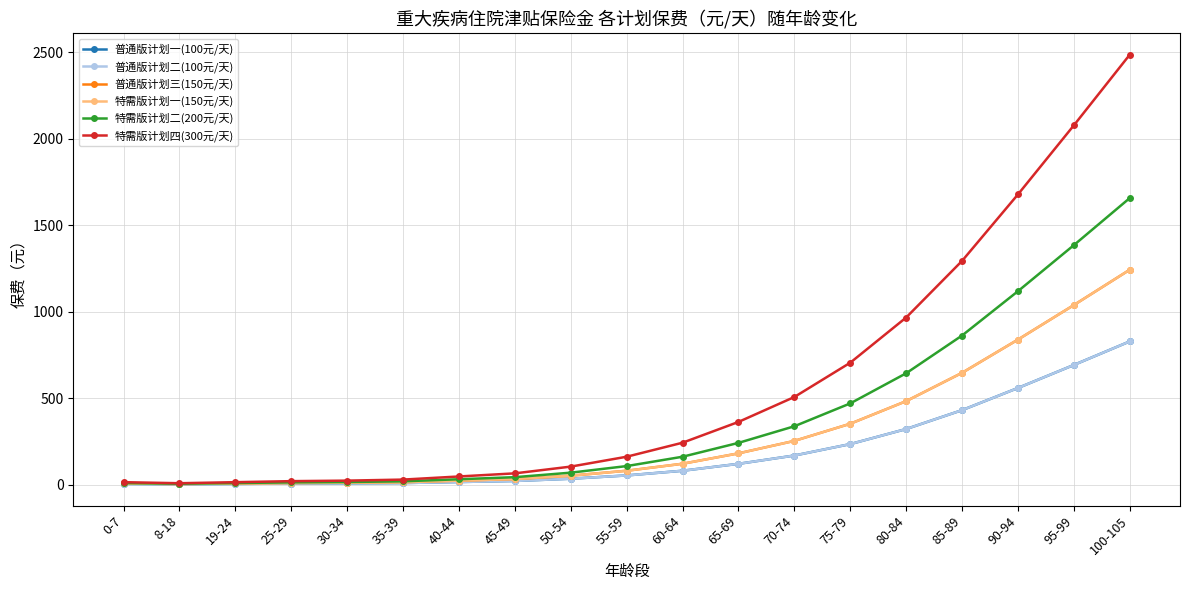

Reading right to left, transcribe all the data shown in this chart.

普通版计划一(100元/天): 828.0	692.0	559.0	431.0	322.0	235.0	169.0	121.0	81.0	54.0	35.0	22.0	16.0	10.0	8.0	7.0	5.0	3.0	5.0
普通版计划二(100元/天): 828.0	692.0	559.0	431.0	322.0	235.0	169.0	121.0	81.0	54.0	35.0	22.0	16.0	10.0	8.0	7.0	5.0	3.0	5.0
普通版计划三(150元/天): 1242.0	1038.0	838.5	646.5	483.0	352.5	253.5	181.5	121.5	81.0	52.5	33.0	24.0	15.0	12.0	10.5	7.5	4.5	7.5
特需版计划一(150元/天): 1242.0	1038.0	838.5	646.5	483.0	352.5	253.5	181.5	121.5	81.0	52.5	33.0	24.0	15.0	12.0	10.5	7.5	4.5	7.5
特需版计划二(200元/天): 1656.0	1384.0	1118.0	862.0	644.0	470.0	338.0	242.0	162.0	108.0	70.0	44.0	32.0	20.0	16.0	14.0	10.0	6.0	10.0
特需版计划四(300元/天): 2484.0	2076.0	1677.0	1293.0	966.0	705.0	507.0	363.0	243.0	162.0	105.0	66.0	48.0	30.0	24.0	21.0	15.0	9.0	15.0